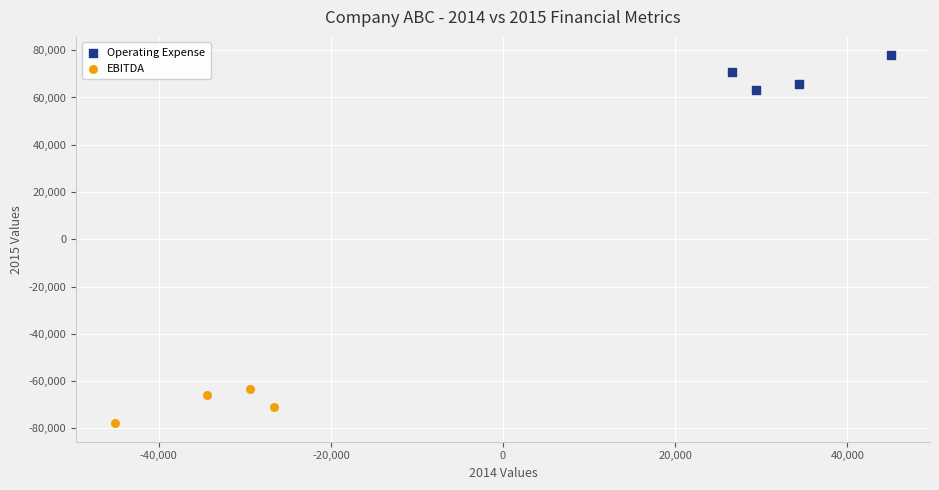

Which series reaches the maximum Y coordinate?

Operating Expense